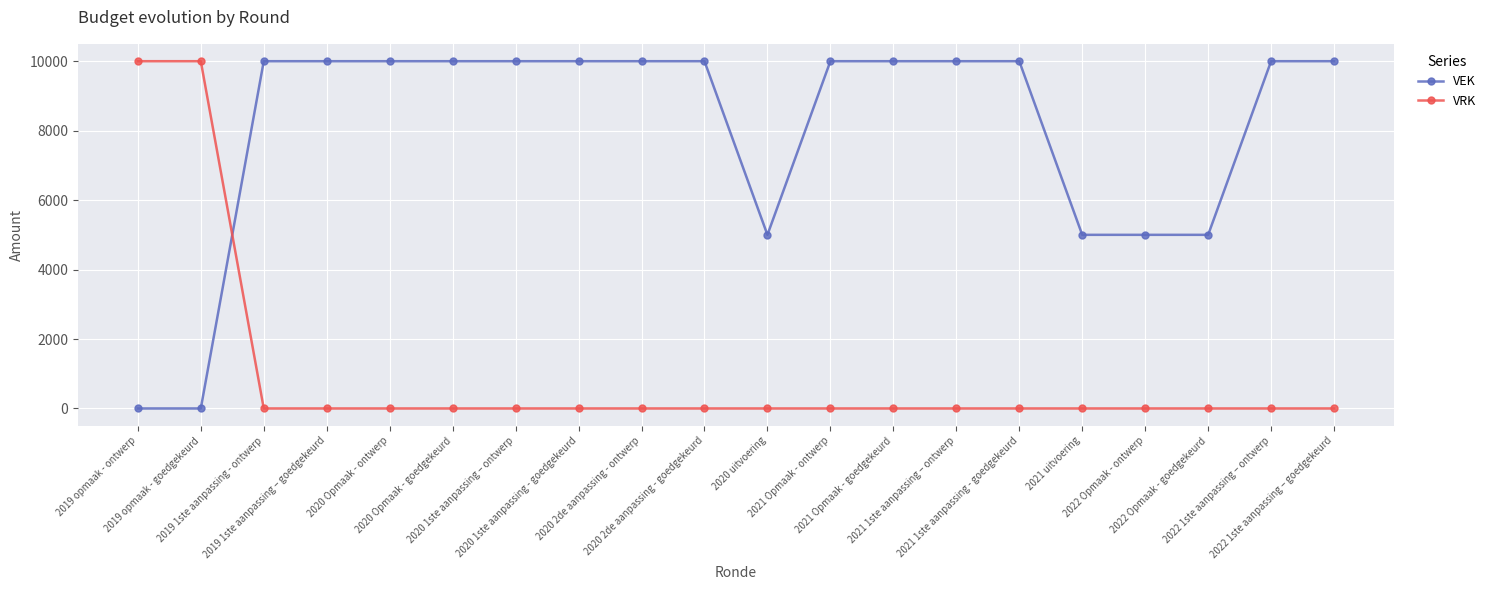

Rank the series by their average value, from lowest to highest.

VRK, VEK